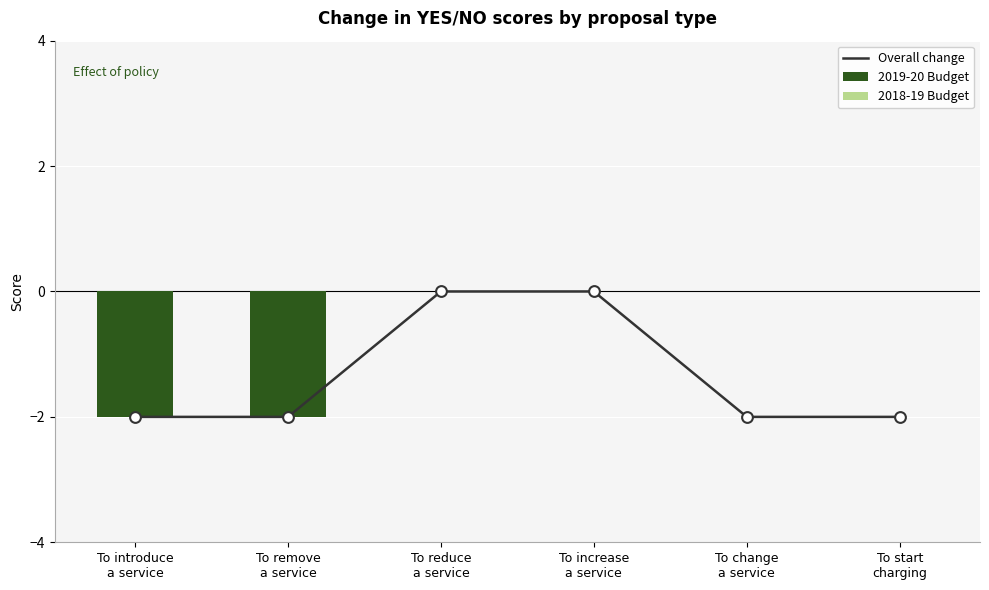

Which series has the largest Y range (max minus min)?

Overall change